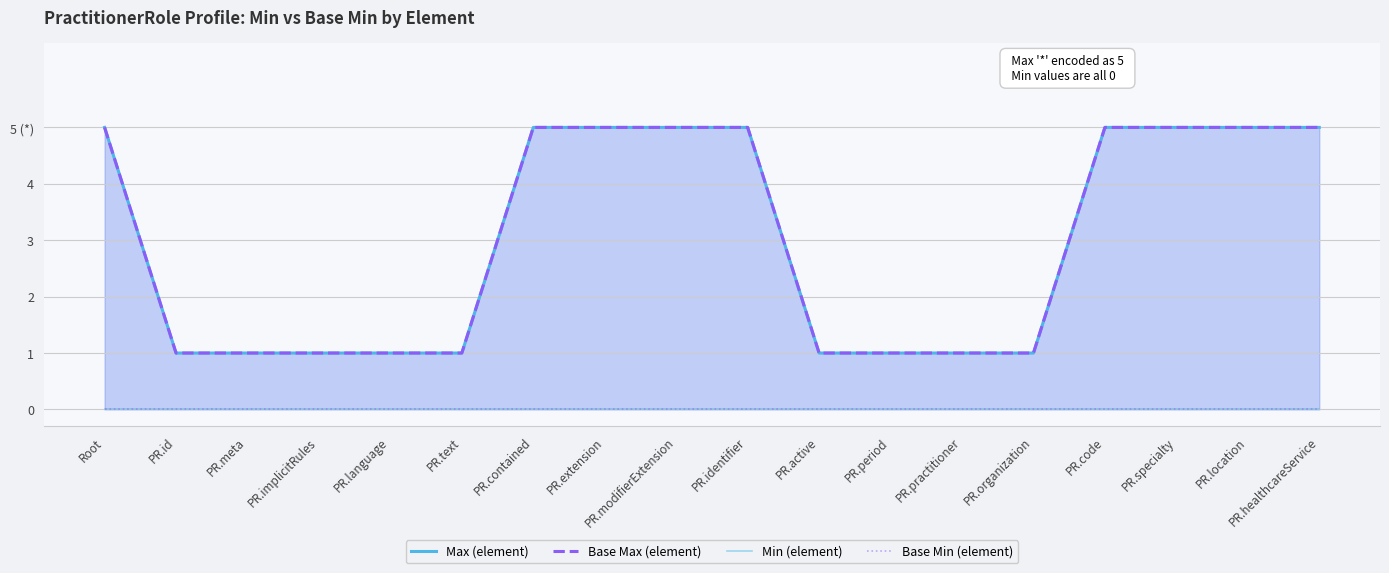

What is the difference between the Max (element) values at PR.active and PR.modifierExtension?

4